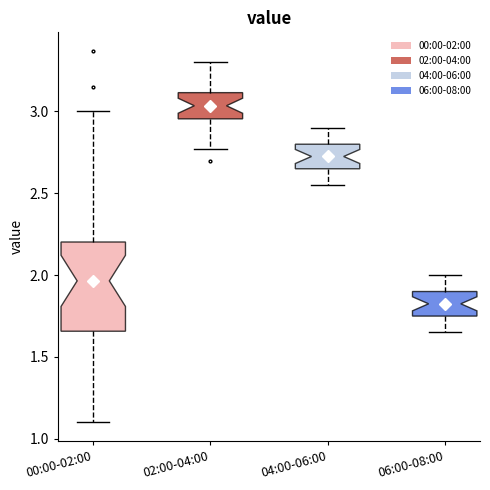

Reading left to right, transcribe this box plot: for each box, give where its median line is, the range the box spans, and where its two whiskers end, as read against the y-axis. The values are not printed on the chart, so give them approximately, as read against the axis.

00:00-02:00: median 1.95, box 1.65 to 2.20, whiskers 1.10 to 3.00
02:00-04:00: median 3.05, box 2.95 to 3.10, whiskers 2.75 to 3.30
04:00-06:00: median 2.75, box 2.65 to 2.80, whiskers 2.55 to 2.90
06:00-08:00: median 1.85, box 1.75 to 1.90, whiskers 1.65 to 2.00